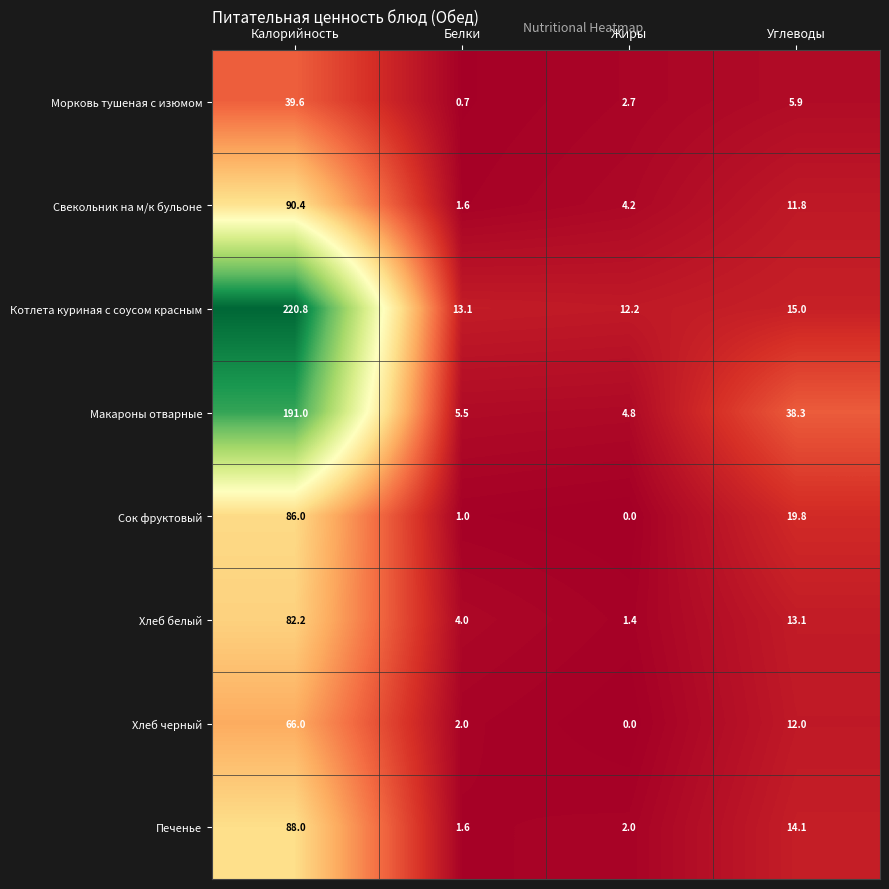

Where does the Свекольник на м/к бульоне series first go above 11?

Калорийность